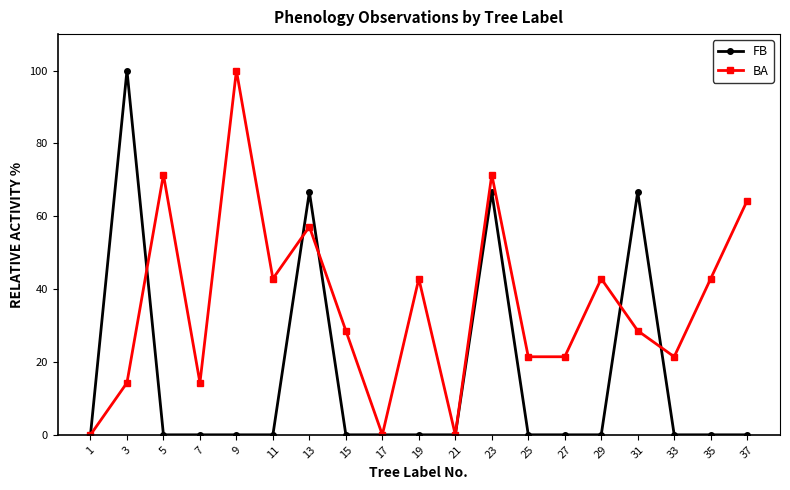

What value does the BA series have at 27?

21.4